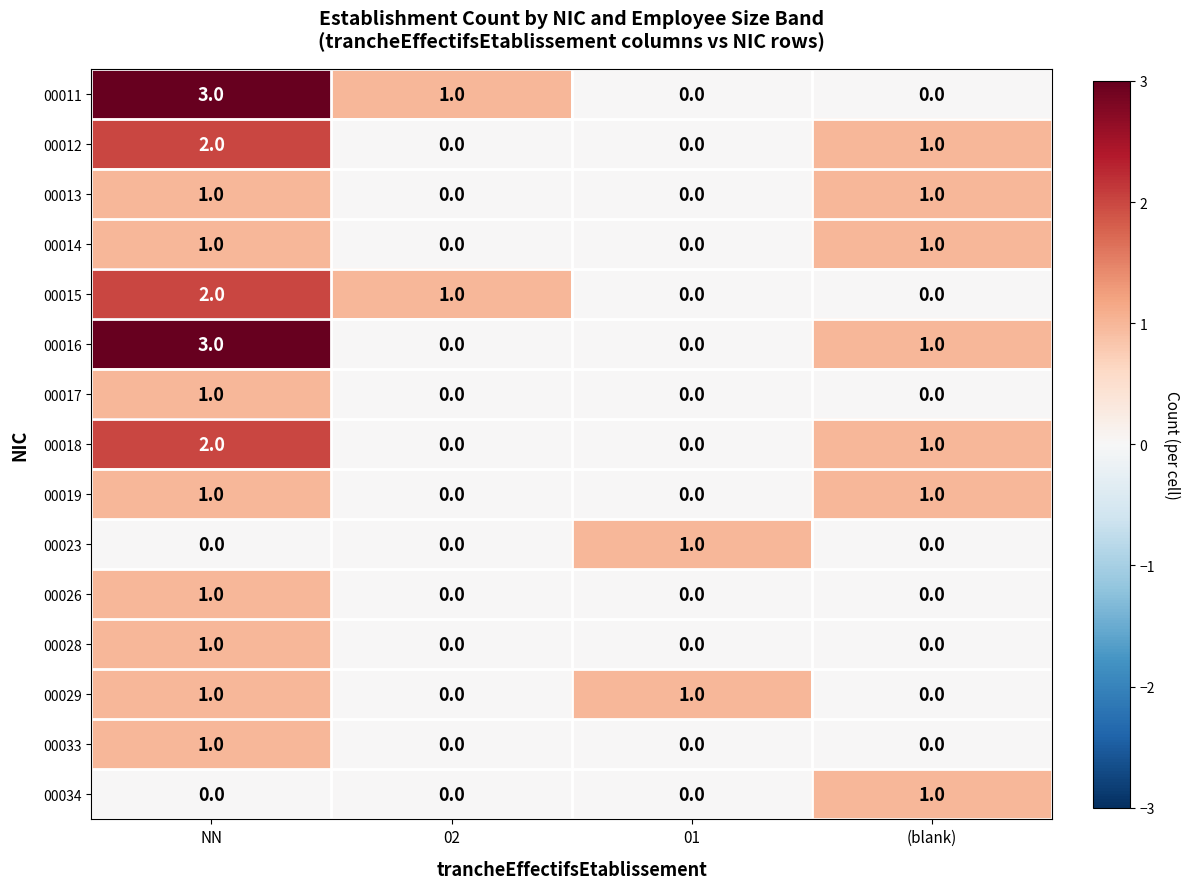

Is it true that 00028 equals 0 at (blank)?

True